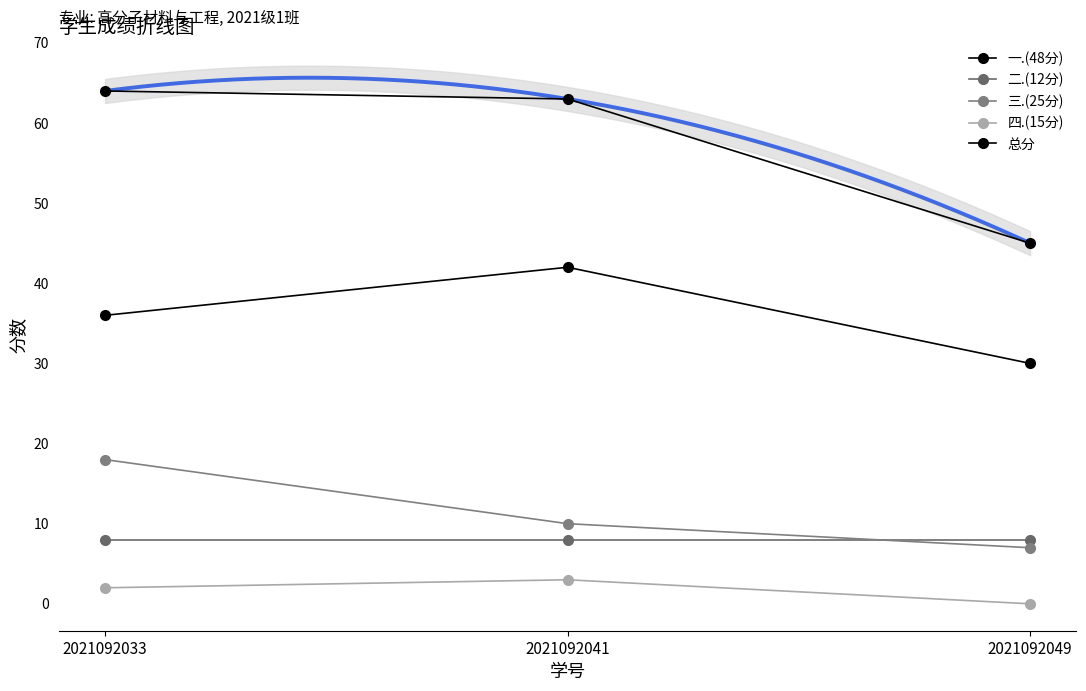

At which category is the sum across all series the highest?

2021092033